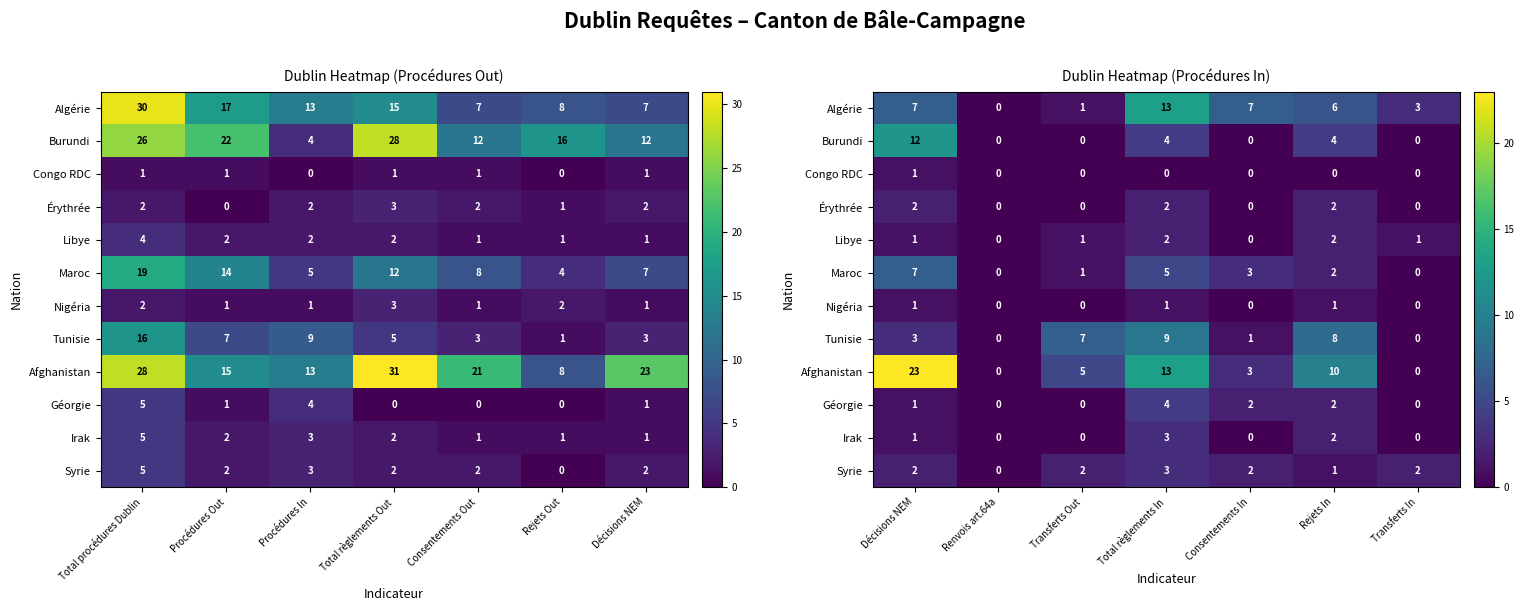

At how many categories does at least one series exceed 12?

2